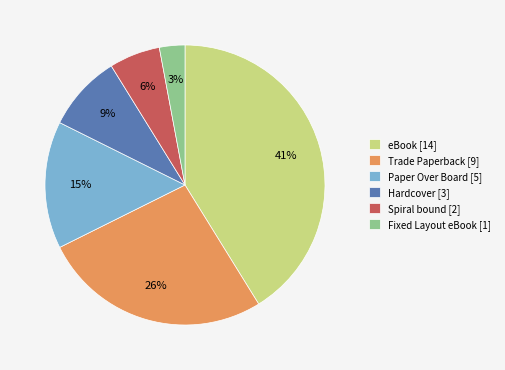

To the nearest percent, what is the difference between the largest and smallest slice percentages?

38%